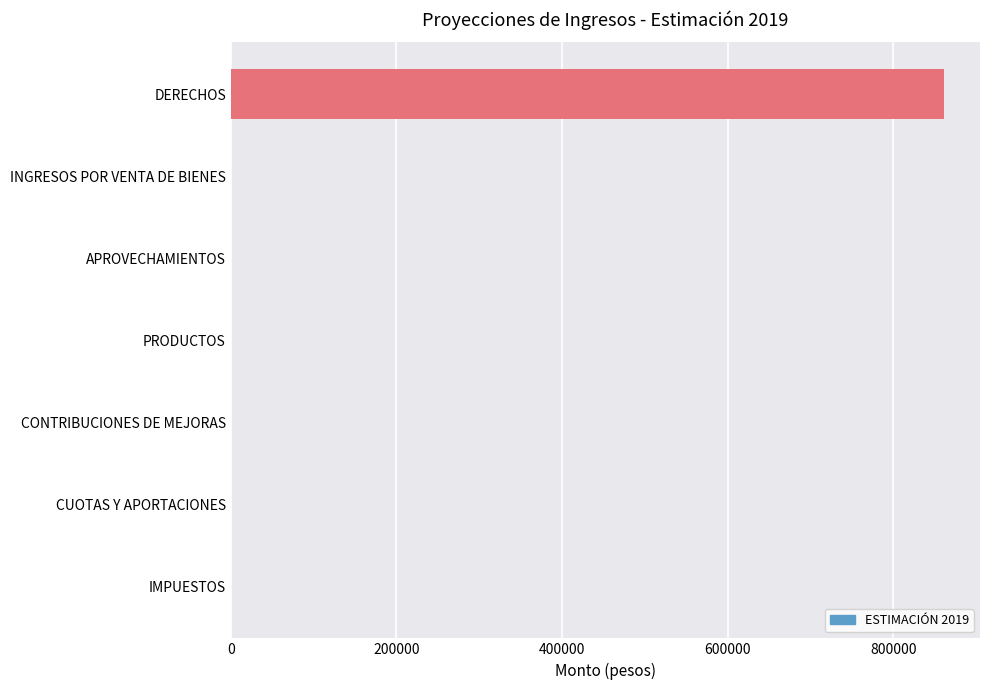

Which category has the highest value across all series?

DERECHOS